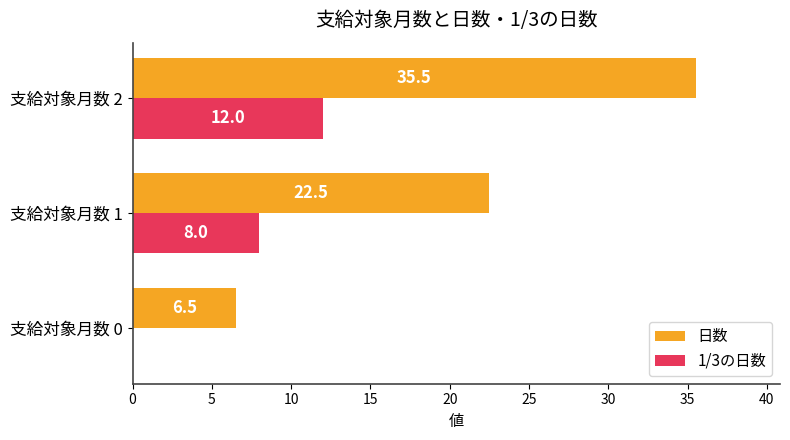

What is the maximum value shown in the chart?

35.5